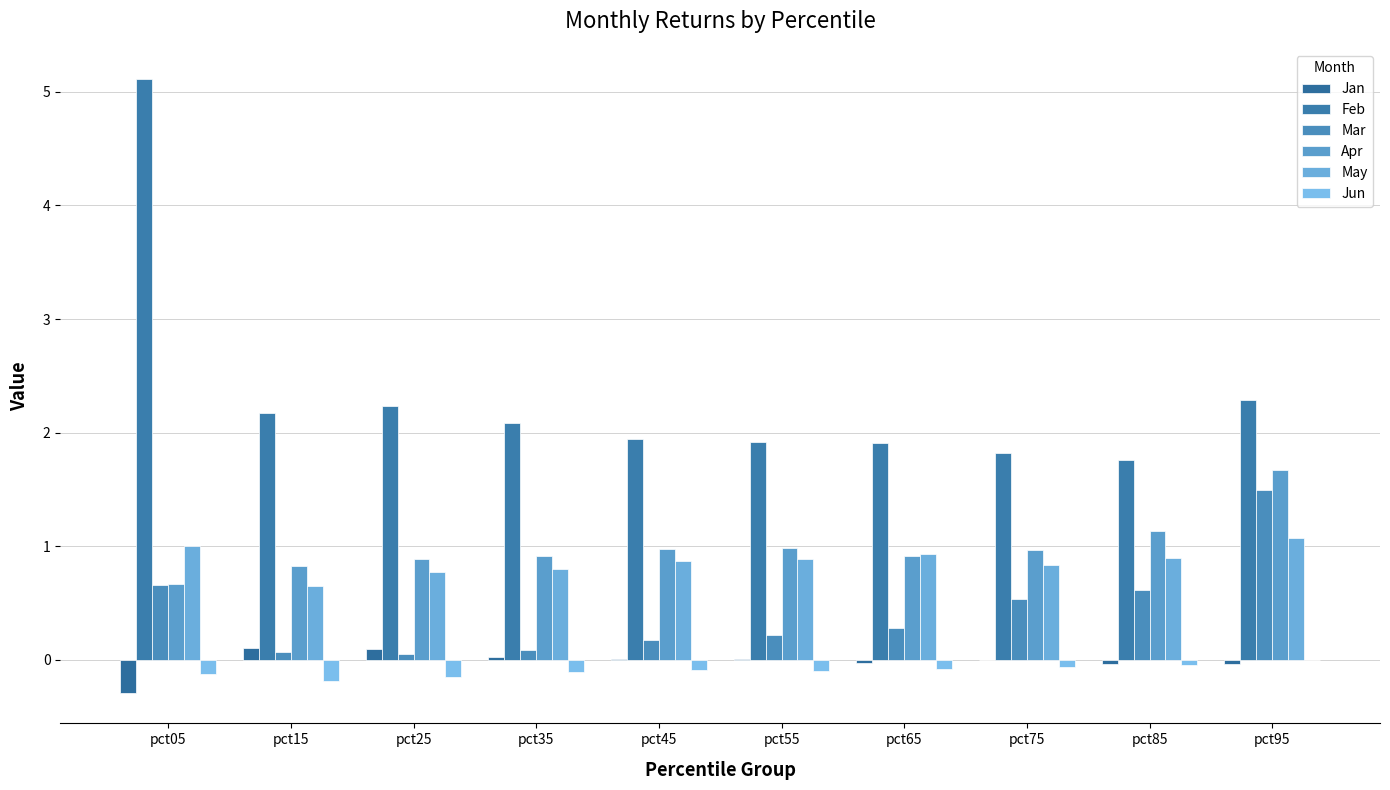

True or false: Jan has a value of 0.0 at pct35.

False